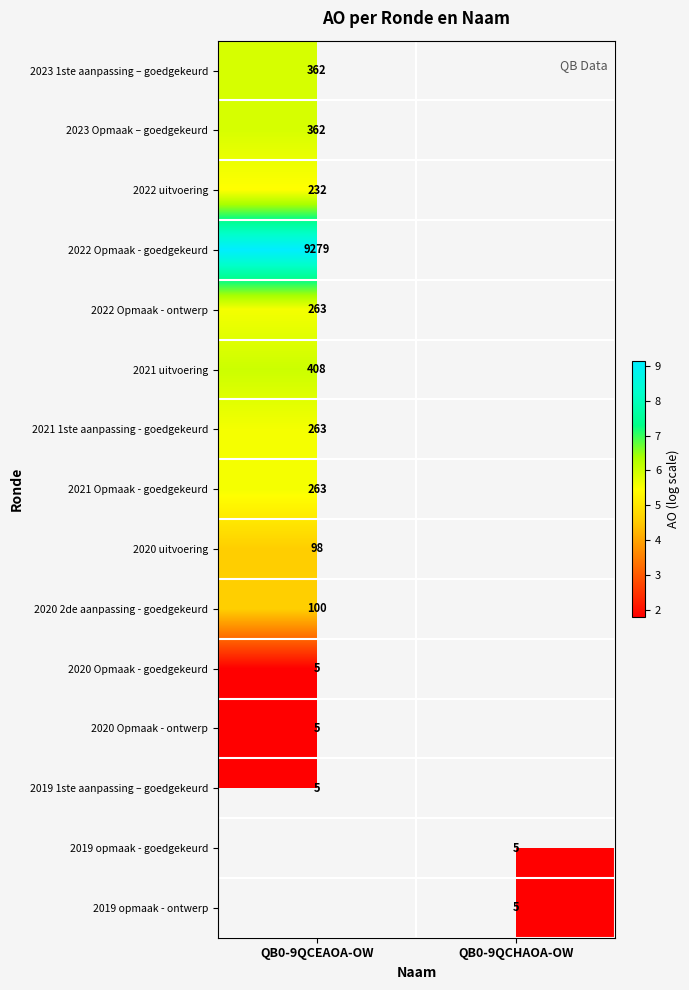

Is the value of 2019 1ste aanpassing – goedgekeurd at QB0-9QCHAOA-OW greater than the value of 2020 uitvoering at QB0-9QCHAOA-OW?

No